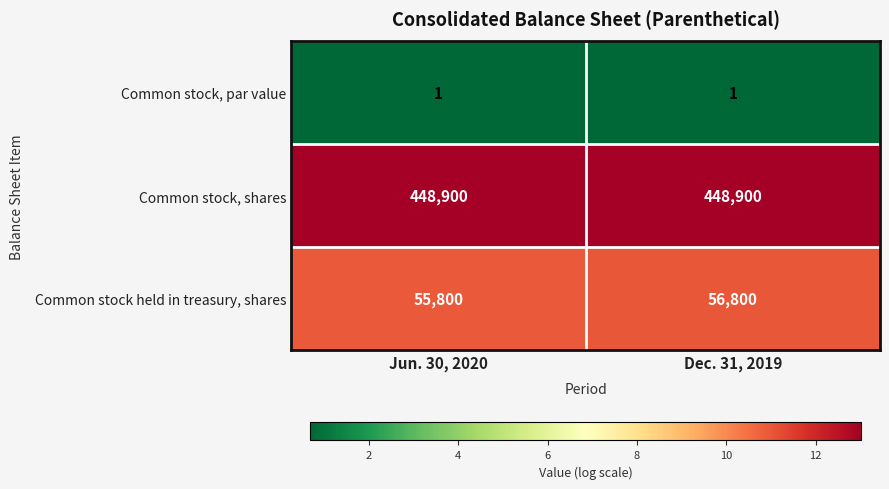

Which category has the lowest value in the Common stock held in treasury, shares series?

Jun. 30, 2020